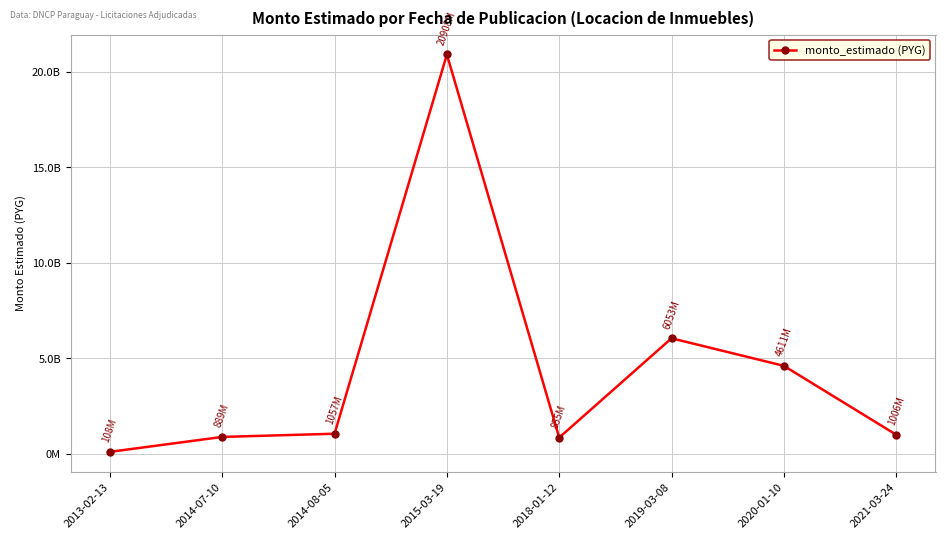

Read the value at 2021-03-24, to the nearest 100.

1006153500